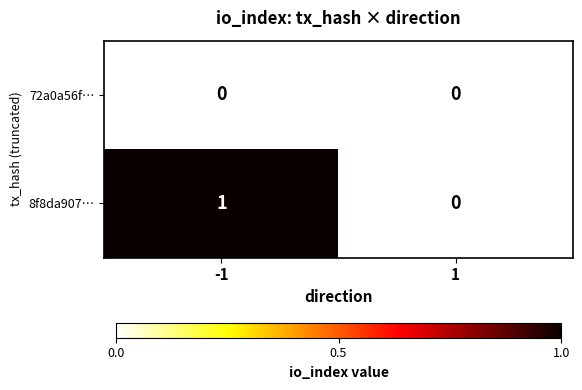

Which series has the largest total across all categories?

8f8da907…